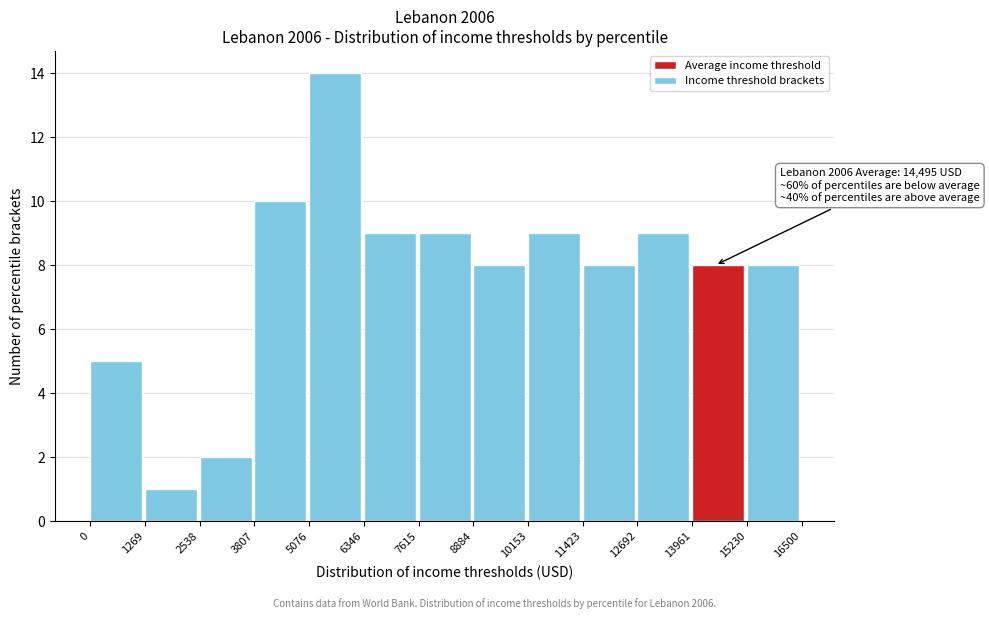

Which range on the x-axis has the tallest bar?

5076 to 6346